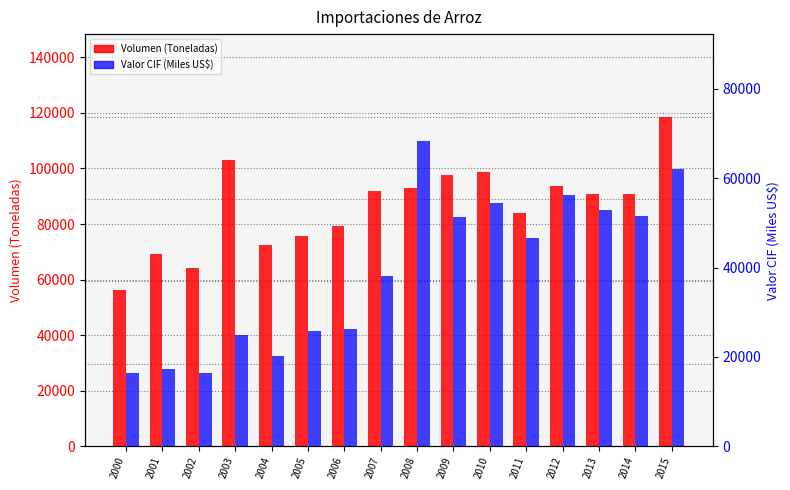

Which has a higher value, 2009 or 2012?

2009